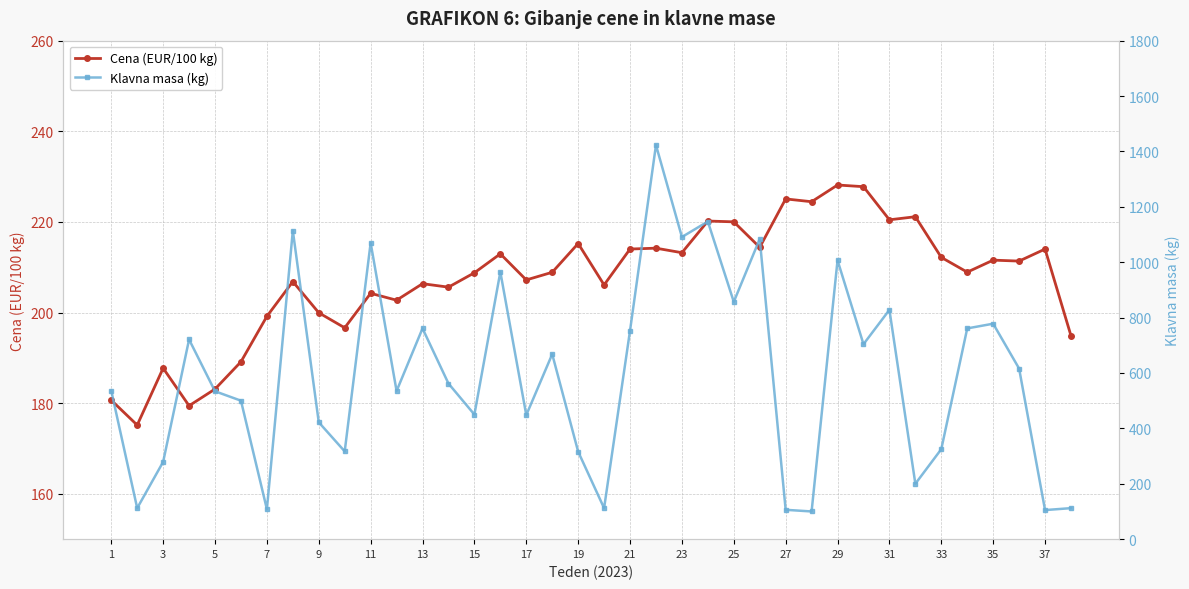

Is it true that Cena (EUR/100 kg) equals 64.2 at 31?

False